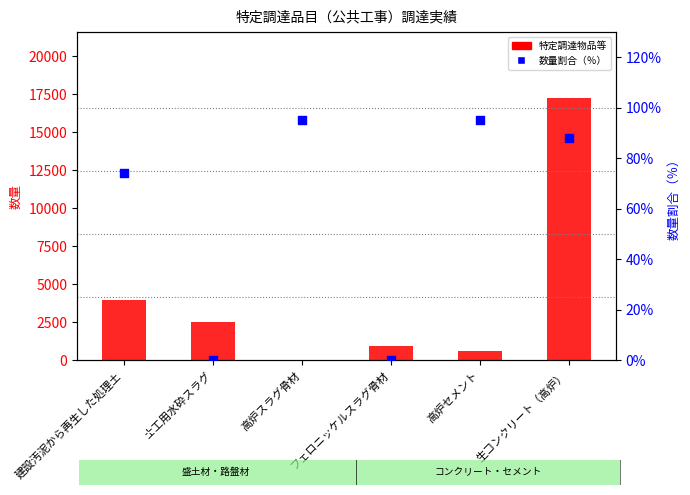

At which category is the sum across all series the highest?

生コンクリート（高炉）